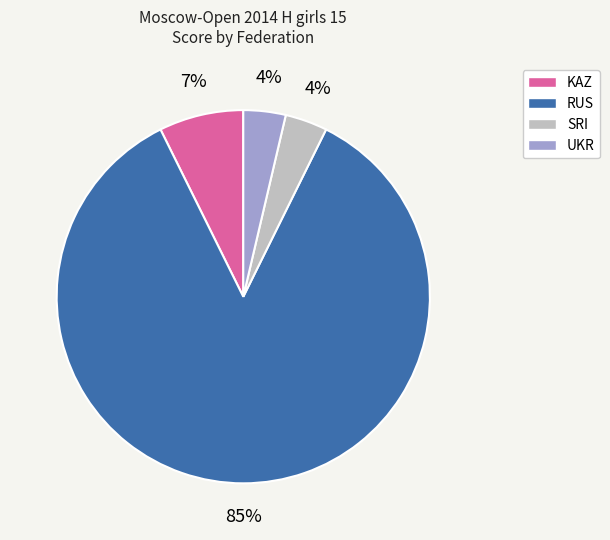

Do SRI and RUS together represent more than half of the pie?

Yes